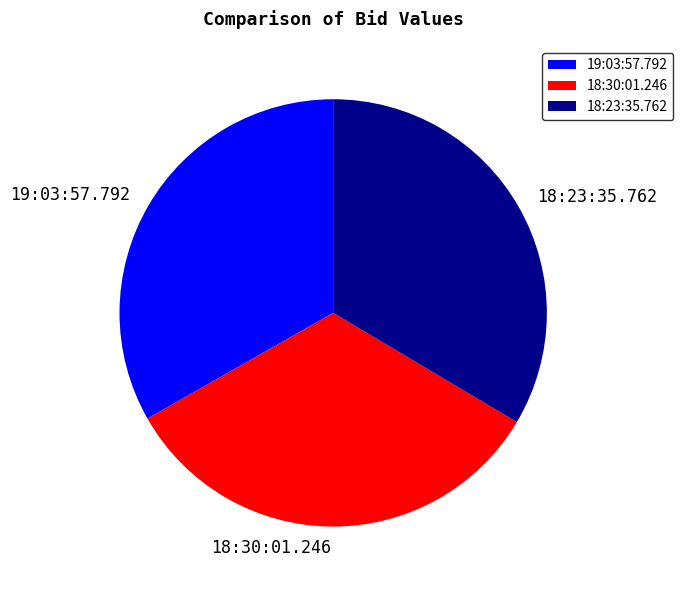

Count the number of slices in the pie.

3